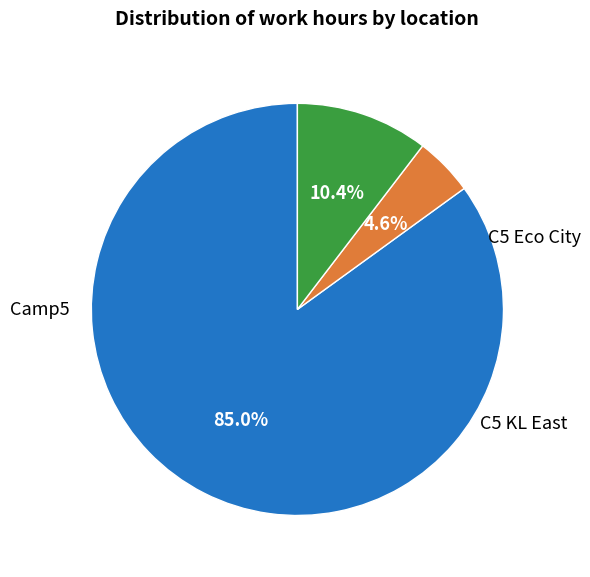

How many slices are in this pie chart?

3